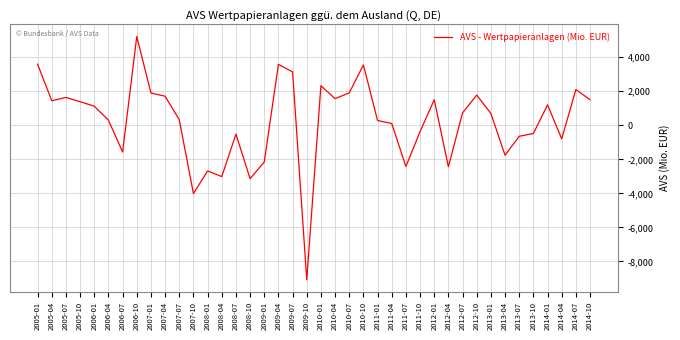

At which category does the data reach its first local valley?

2005-04